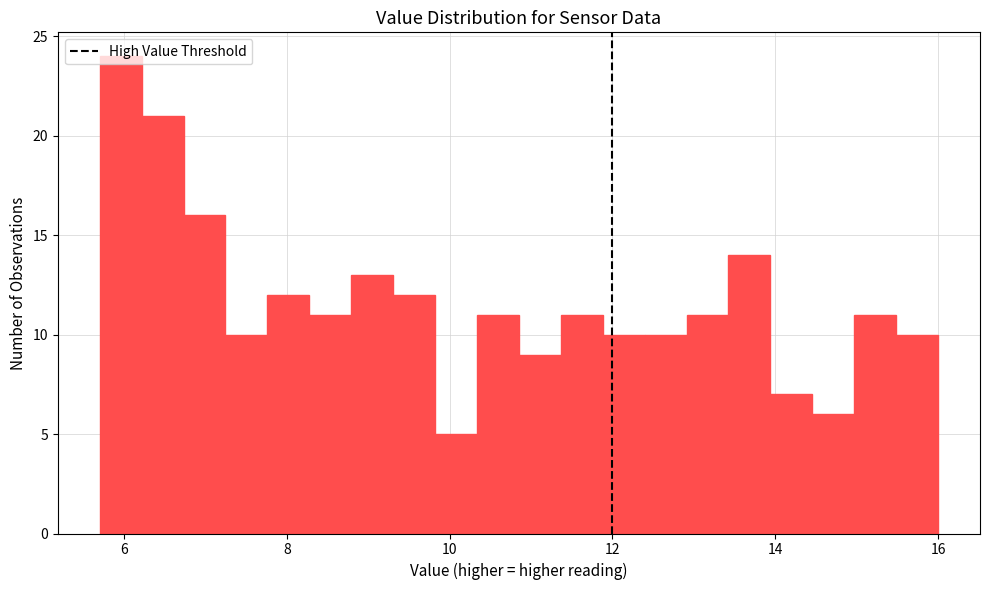

Around what value on the x-axis is the tallest bar? Give the approximate position of its centre, as read against the axis.

6.0